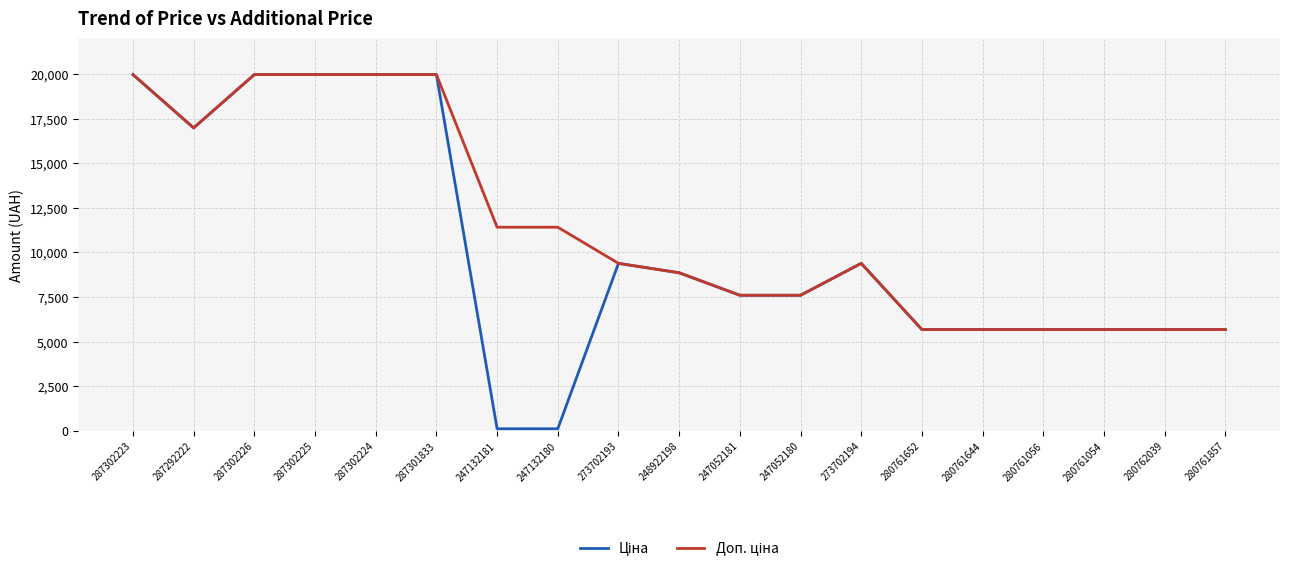

What is the total value across all series at 280761857?

11347.6